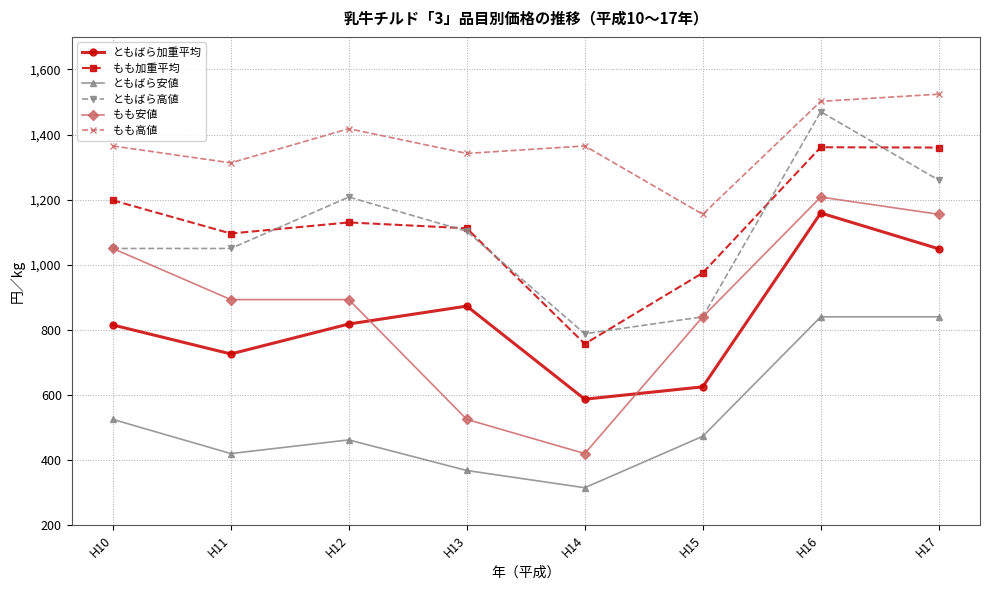

Which category has the highest value in the もも安値 series?

H16